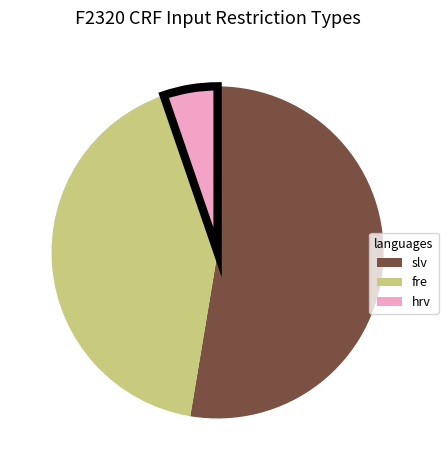

Combined, do hrv and slv account for over 50%?

Yes